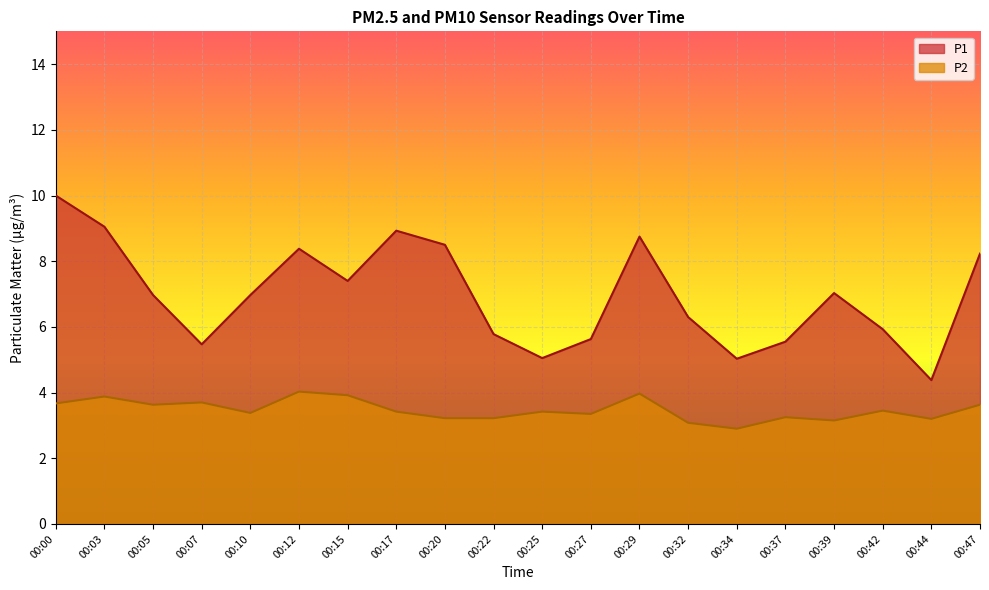

How many lines are shown in the chart?

2